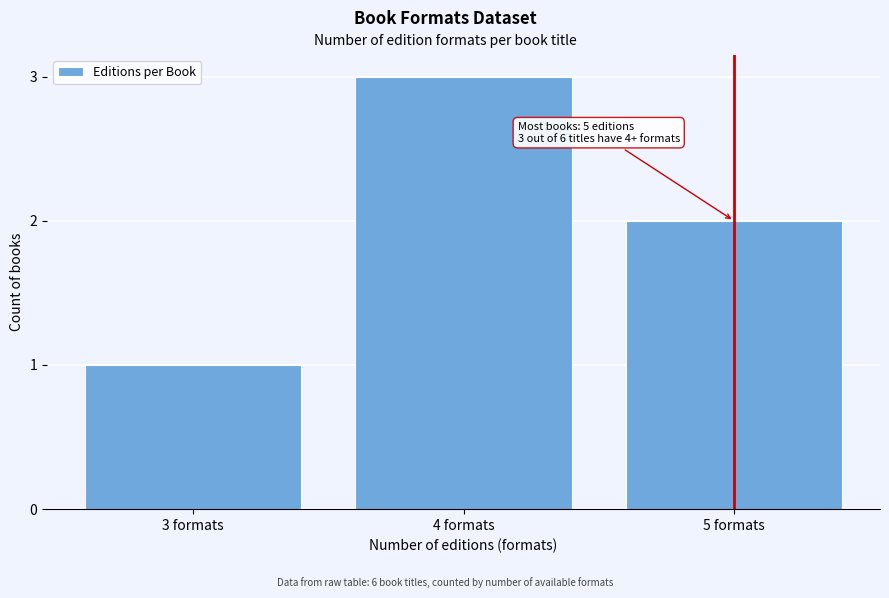

Reading left to right, list all the values displayed in this chart.

1	3	2